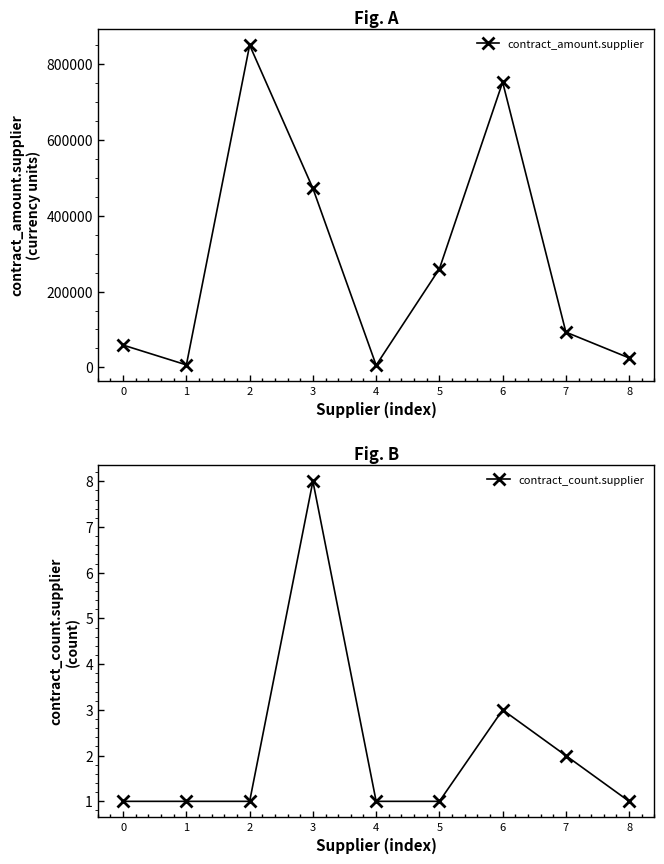

The contract_amount.supplier series shows 752393.0 at 6. True or false?

True